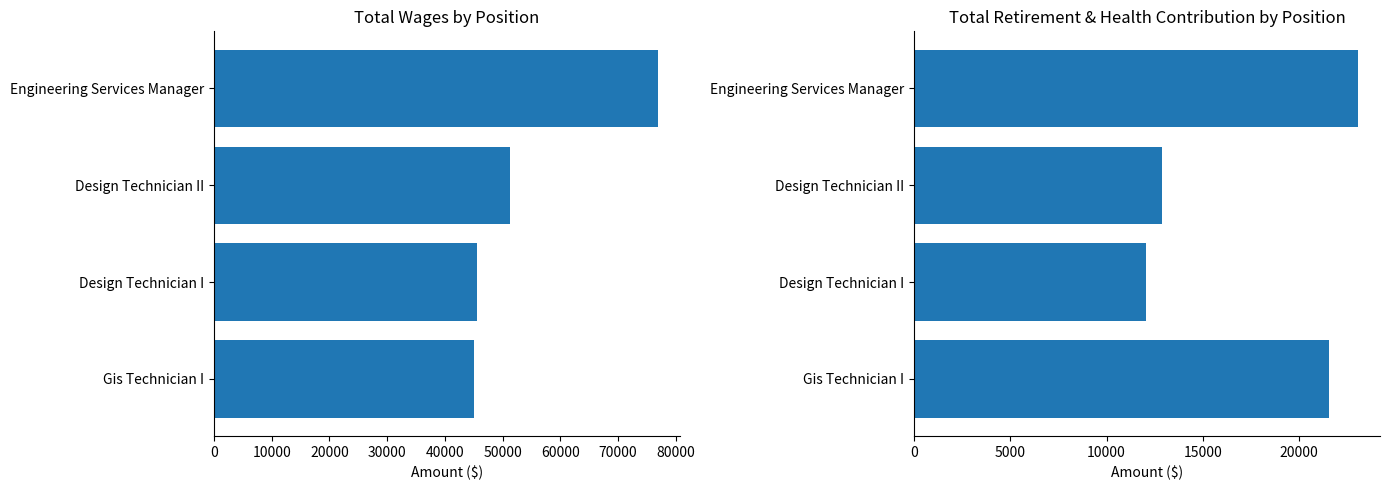

What is the average value of the Total Retirement & Health Contribution series?

17374